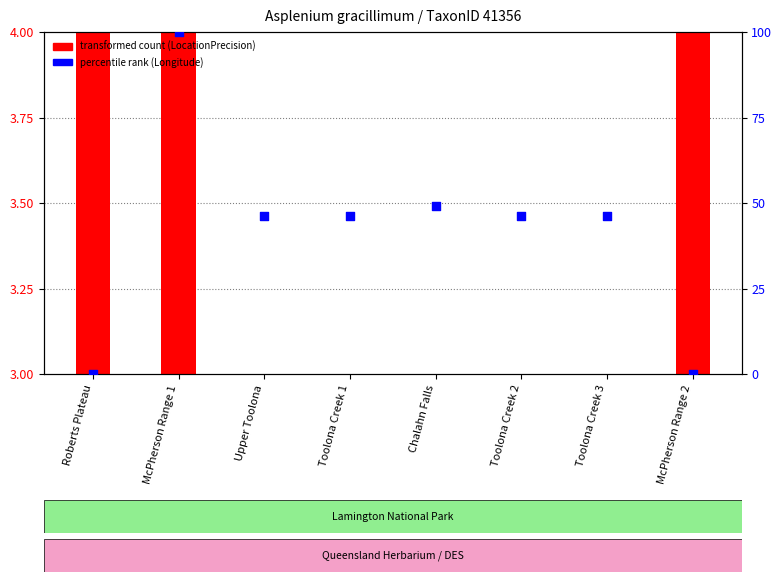

Which series reaches the minimum Y coordinate?

percentile rank (Longitude)